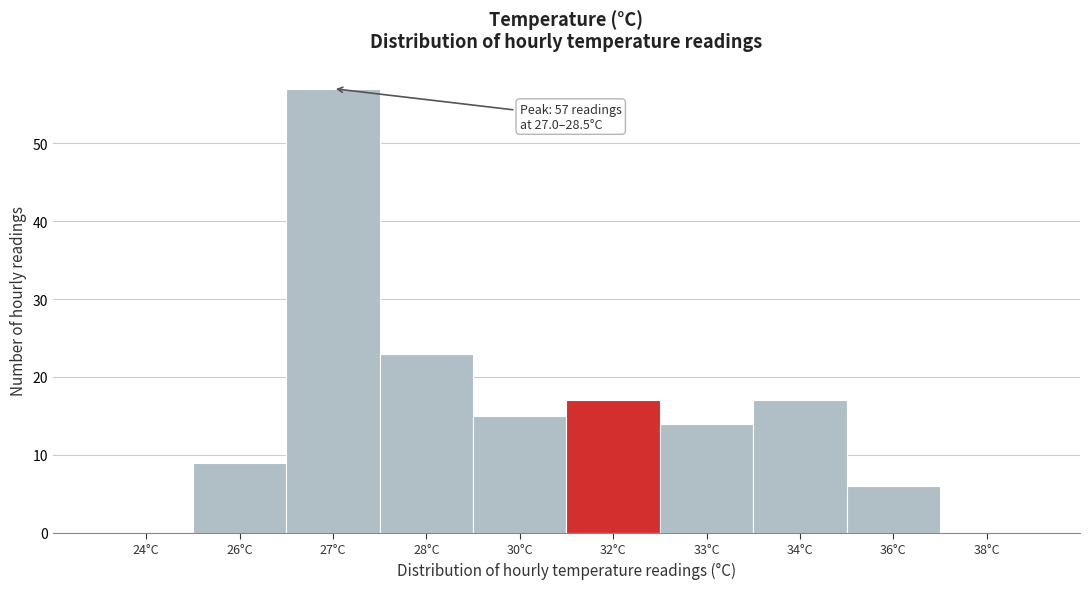

Reading left to right, transcribe all the data shown in this chart.

24°C=0	26°C=9	27°C=57	28°C=23	30°C=15	32°C=17	33°C=14	34°C=17	36°C=6	38°C=0